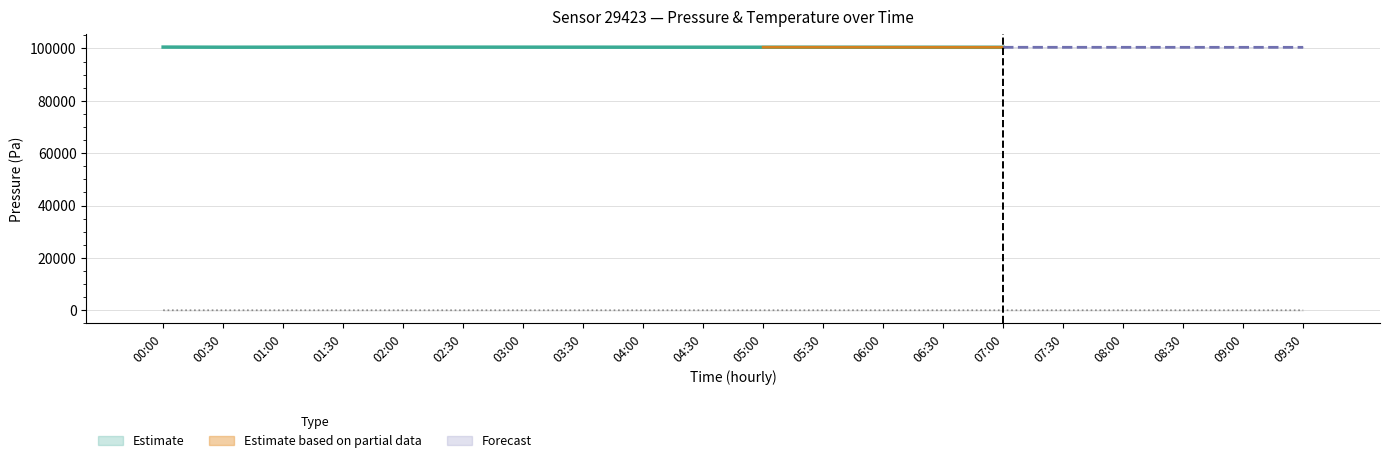

Which category has the highest value across all series?

09:30